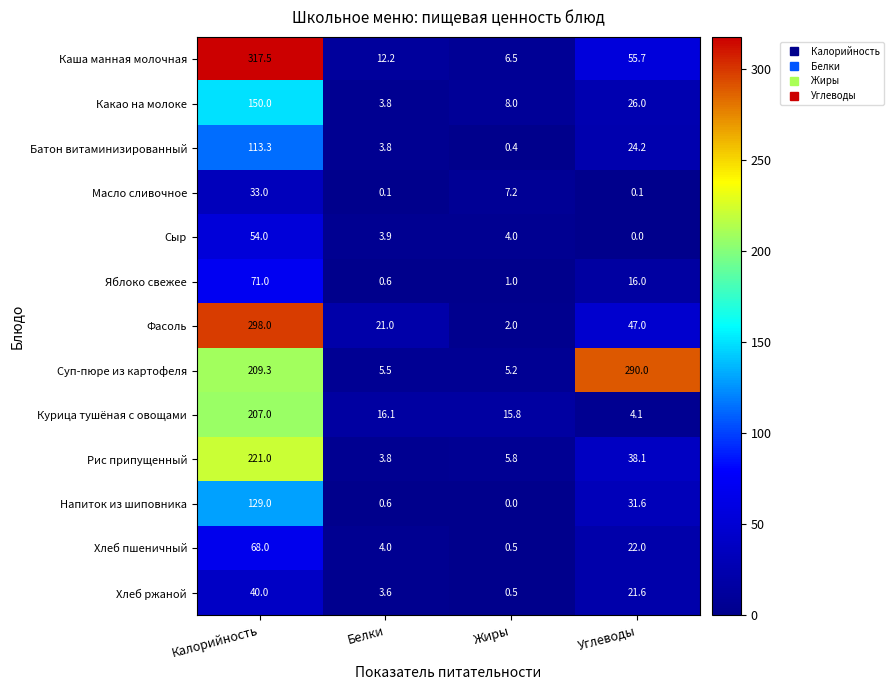

True or false: Яблоко свежее has a value of 1.0 at Жиры.

True